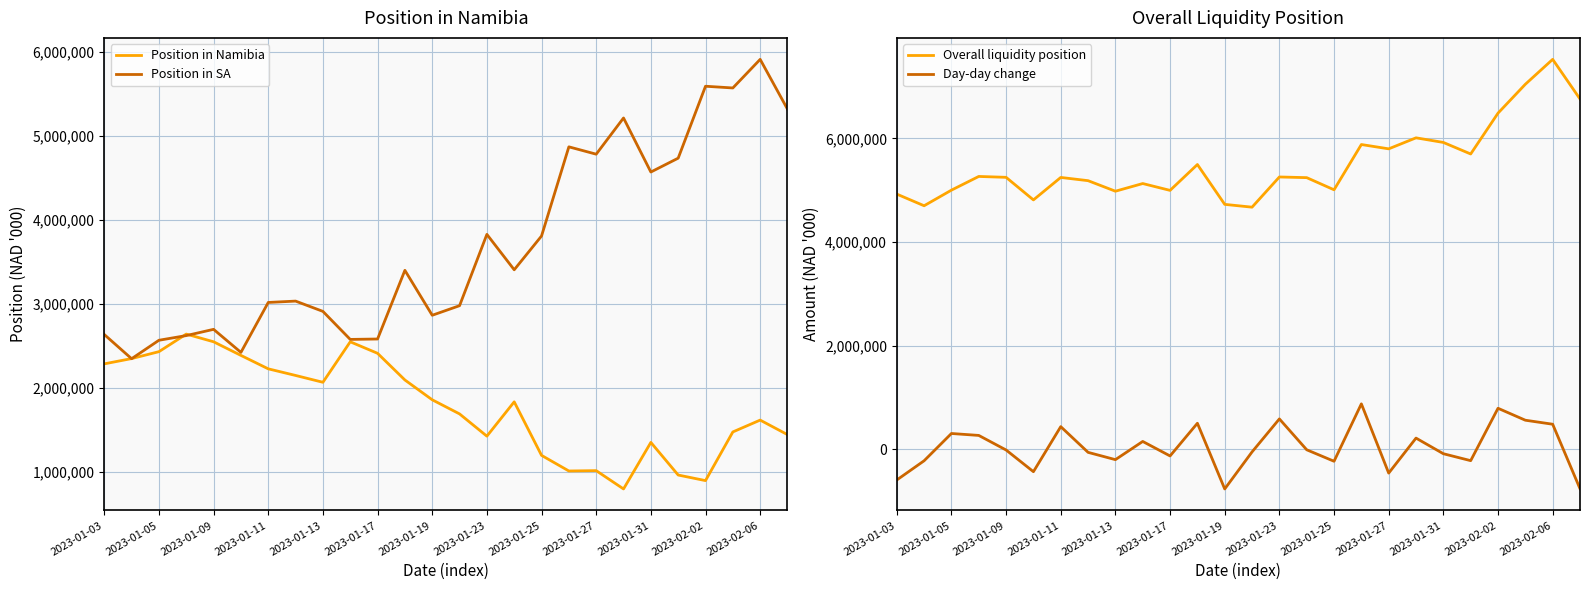

How many distinct data groups are displayed?

4